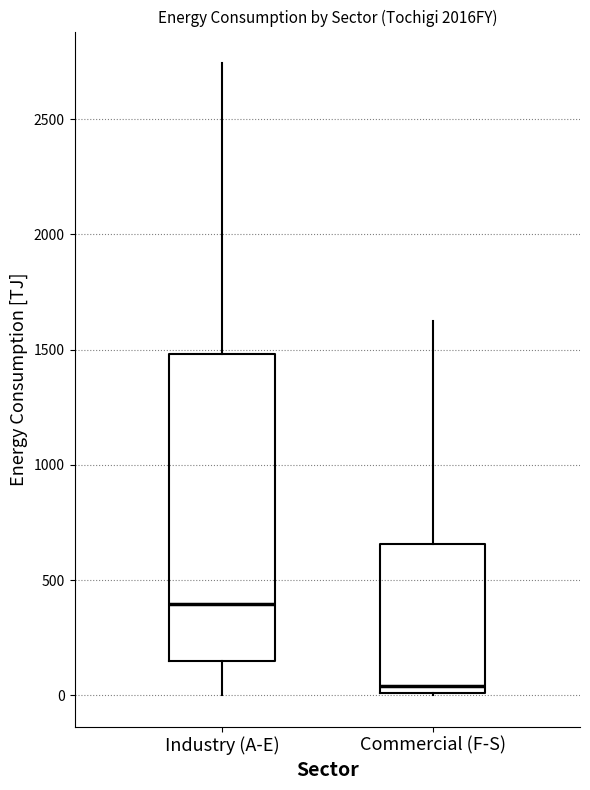

Which box is the tallest, from its lower edge to its upper edge?

Industry (A-E)